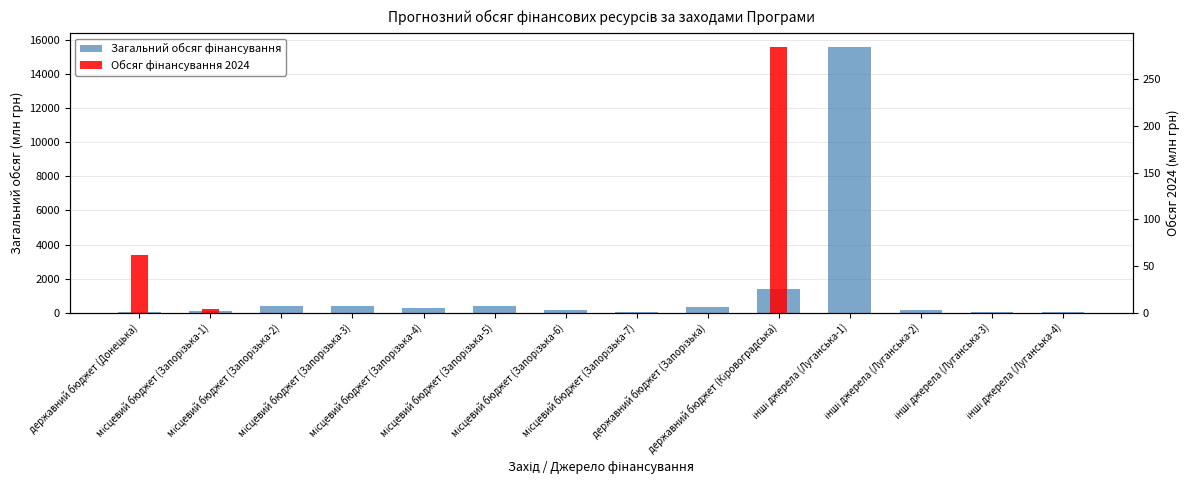

Is it true that Обсяг фінансування 2024 equals 61.6 at державний бюджет (Донецька)?

True